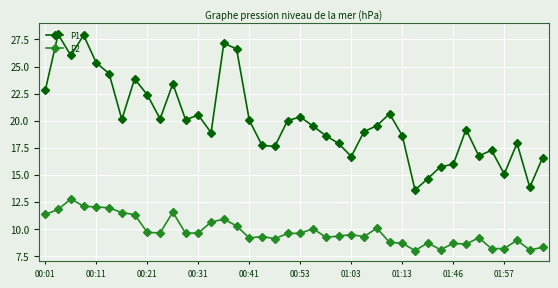

True or false: P1 and P2 intersect in this chart.

False